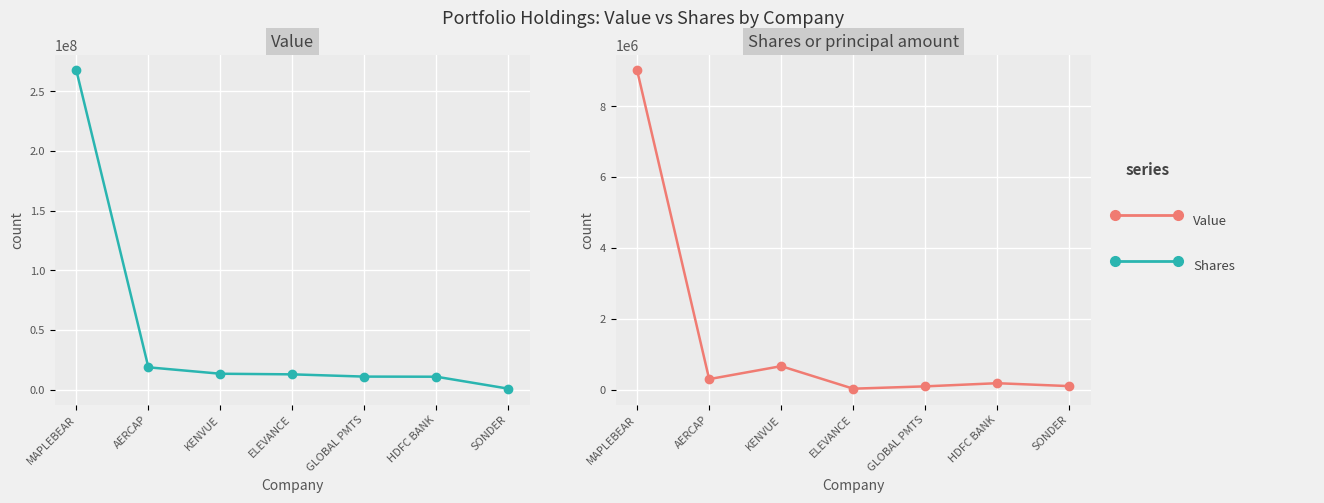

What is the value of the Value point at the 2nd from the left?

18738330